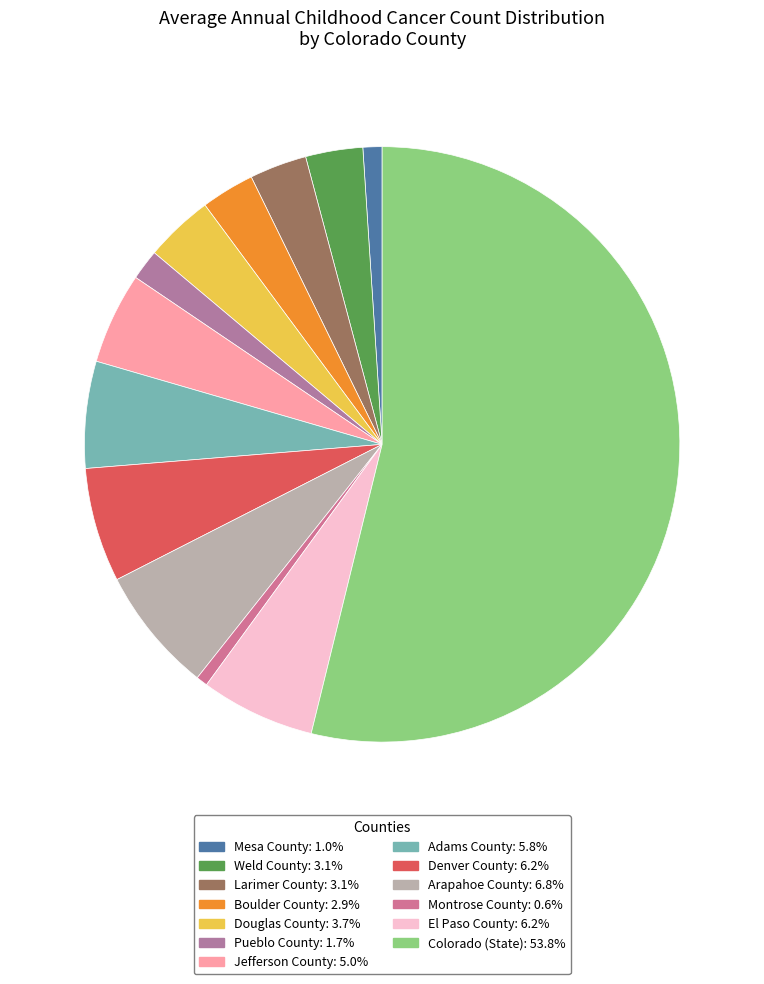

The Montrose County slice represents 1% of the pie. True or false?

True